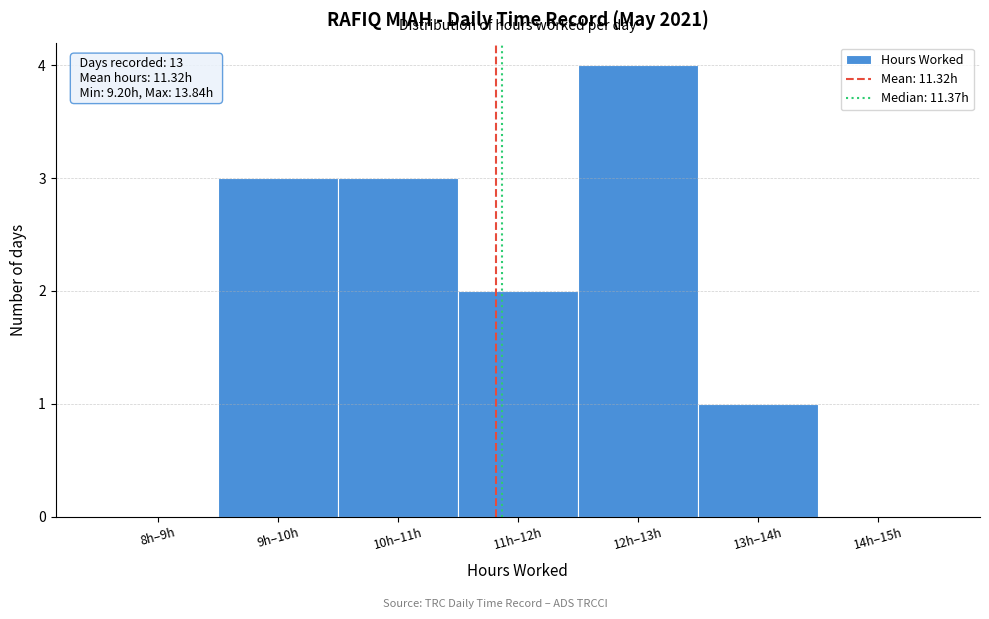

Reading left to right, list all the values displayed in this chart.

8h–9h=0	9h–10h=3	10h–11h=3	11h–12h=2	12h–13h=4	13h–14h=1	14h–15h=0